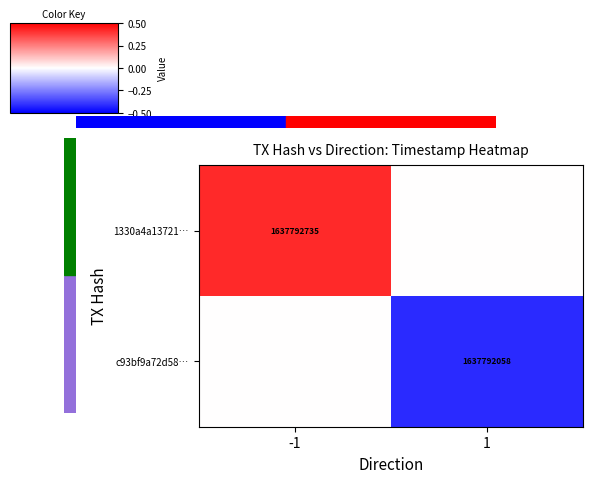

At which category is the sum across all series the highest?

-1